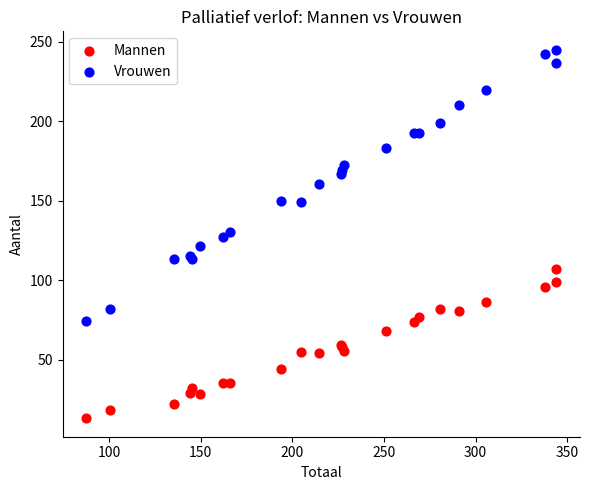

Which series has the largest Y range (max minus min)?

Vrouwen